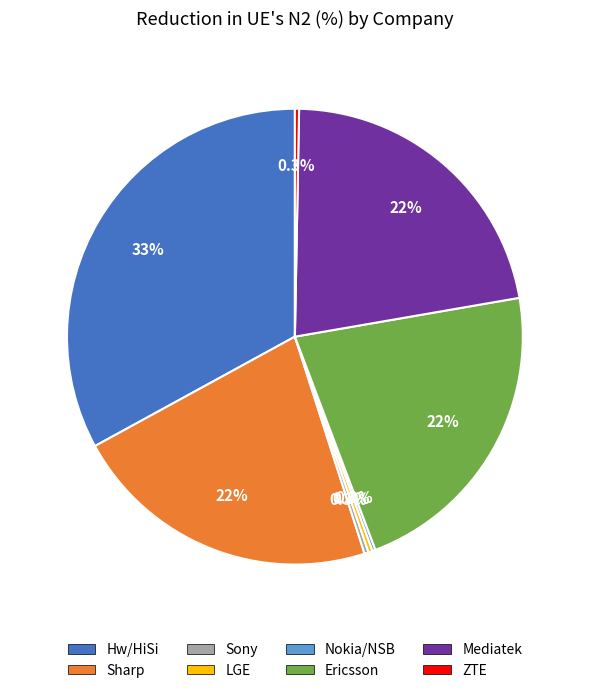

What percentage is the Hw/HiSi slice, to the nearest percent?

33%